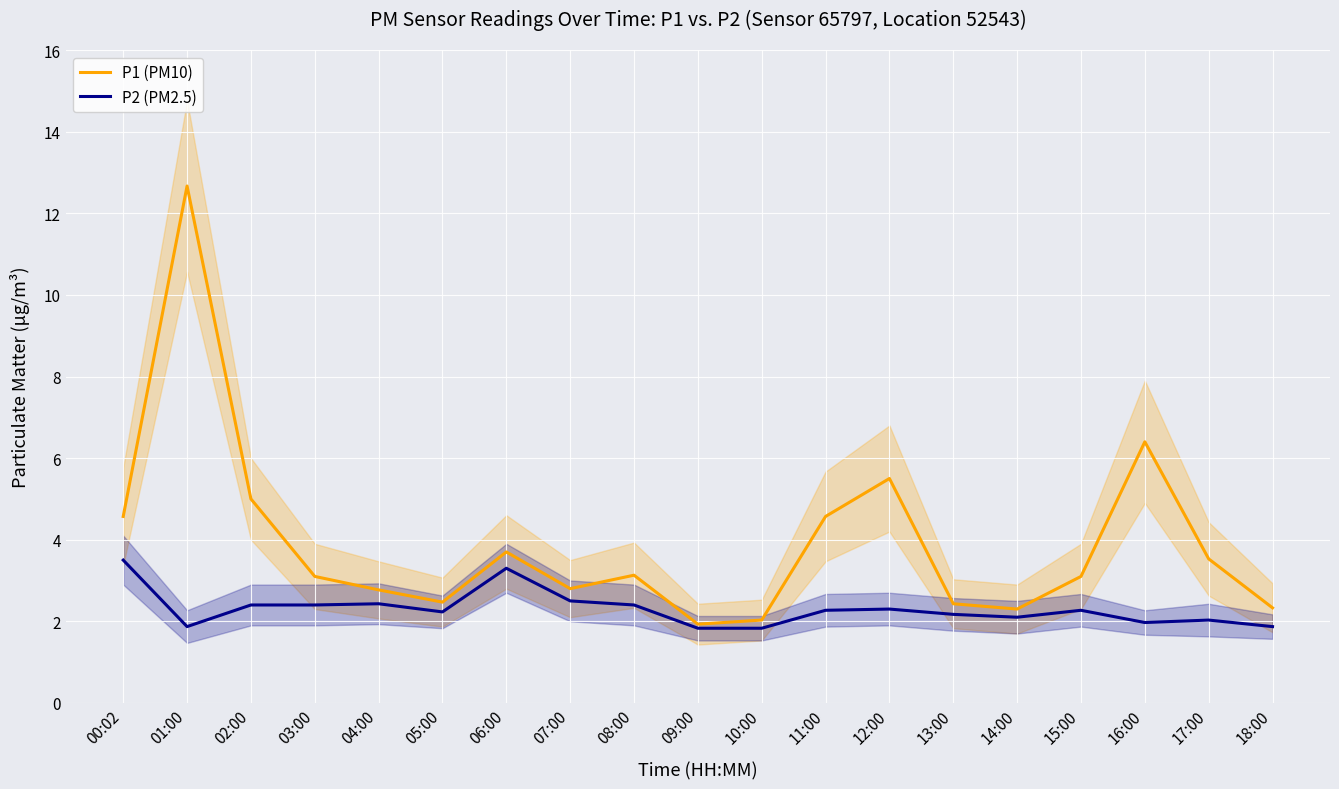

At how many categories does at least one series exceed 2?

18